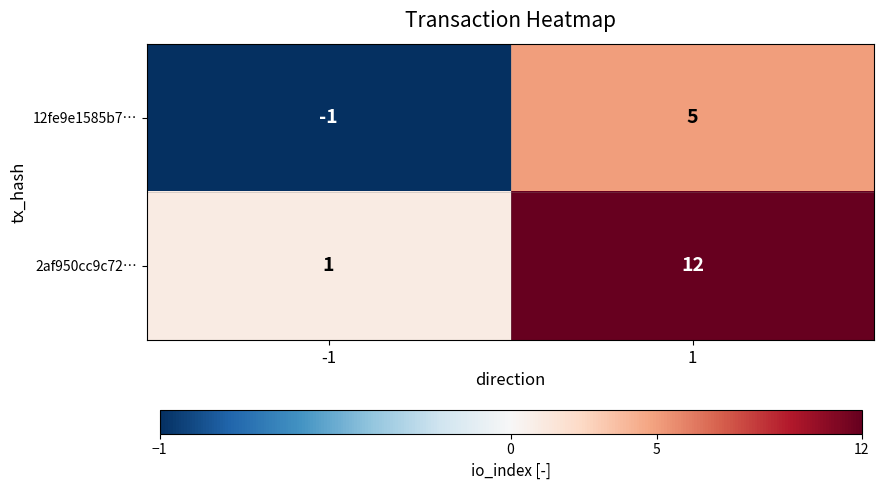

Which series has the largest total across all categories?

2af950cc9c72…